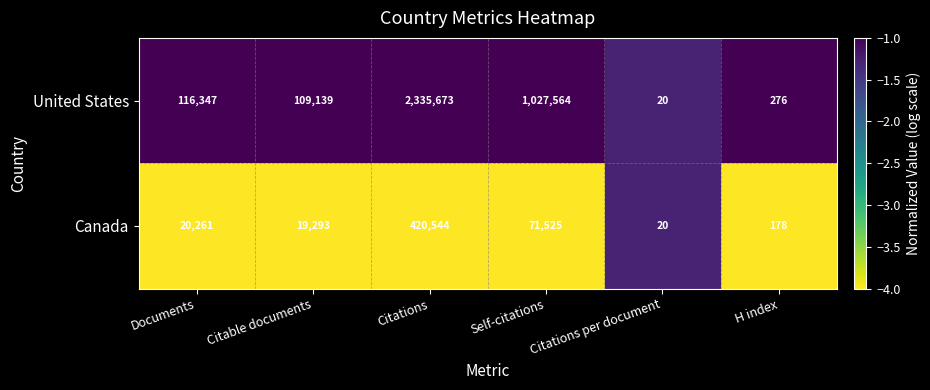

What is the difference between the highest and lowest values at Citable documents?

89846